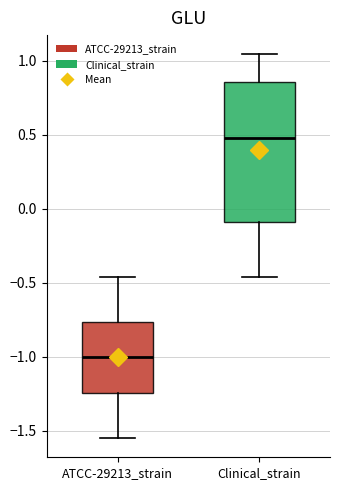

Which box has the lowest median line?

ATCC-29213_strain